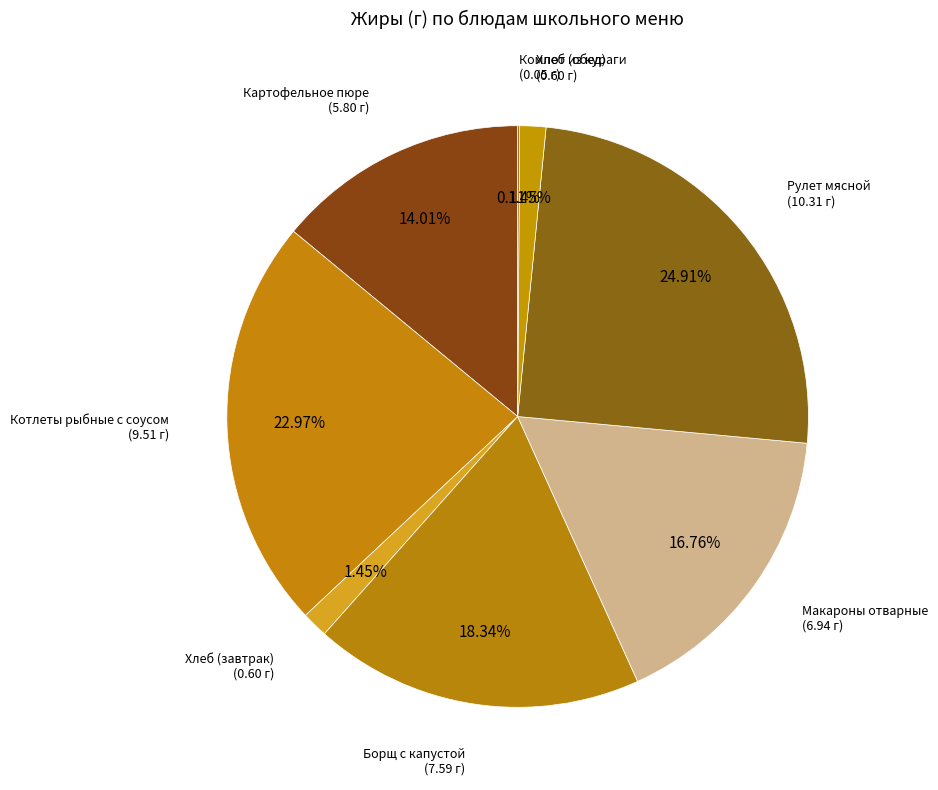

Is there any slice that represents more than half of the pie?

No